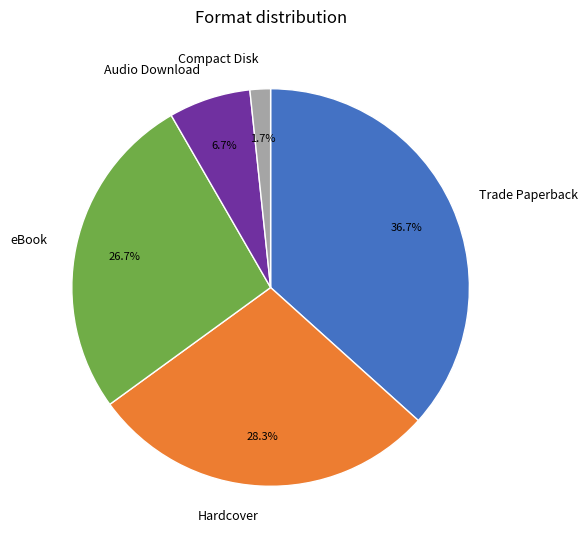

How much of the chart is everything except Hardcover?

71.7%